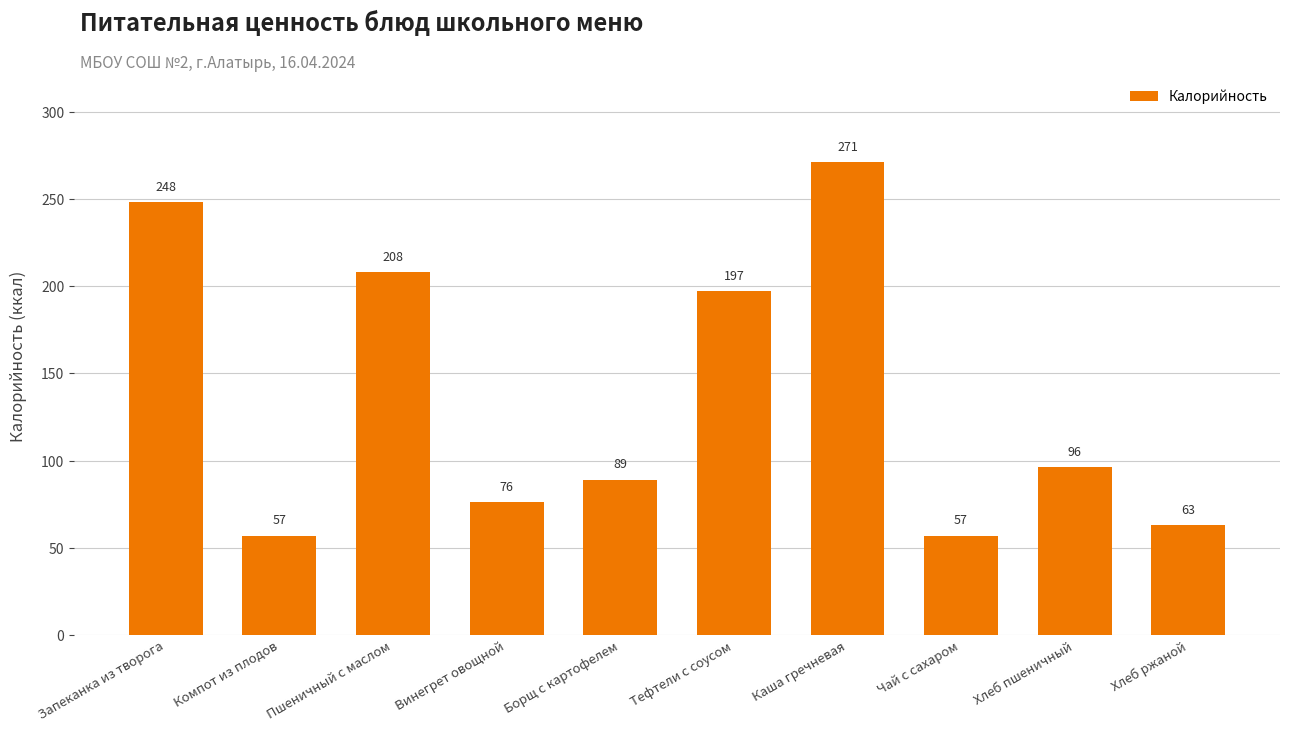

What value does the data have at Компот из плодов?

57